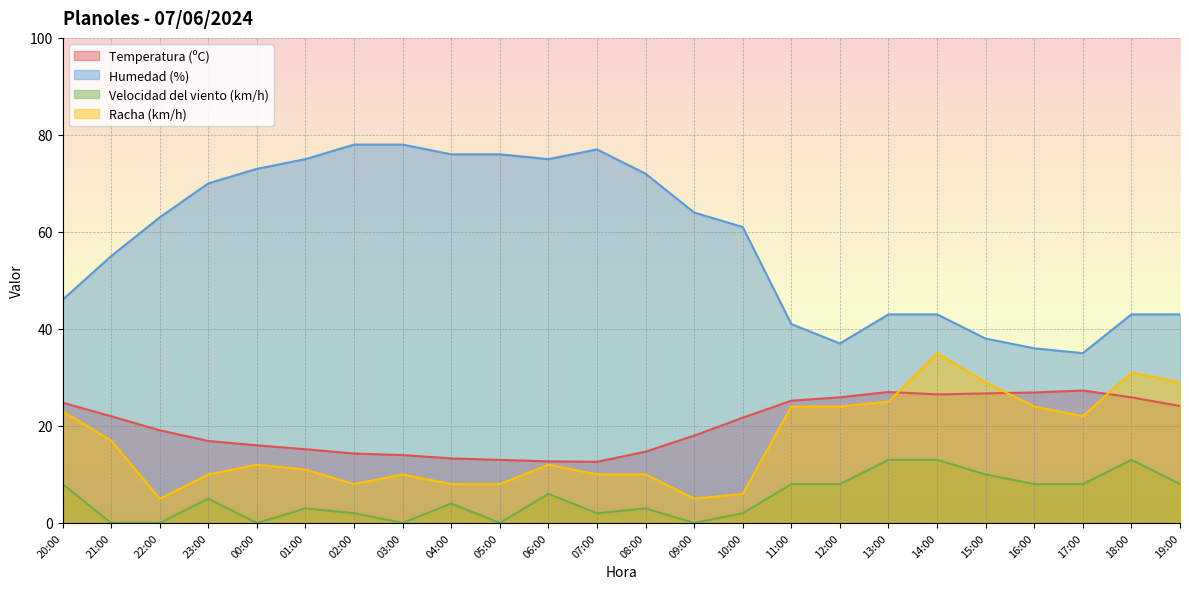

What is the sum of the Racha (km/h) values at 10:00 and 12:00?

30.0